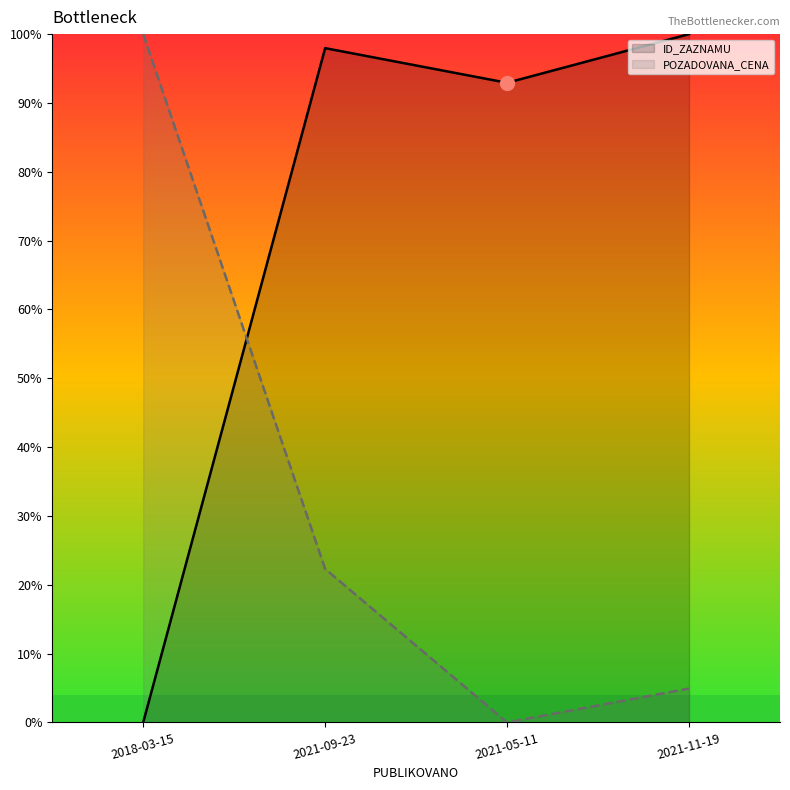

What is the sum of all ID_ZAZNAMU values?

290.9